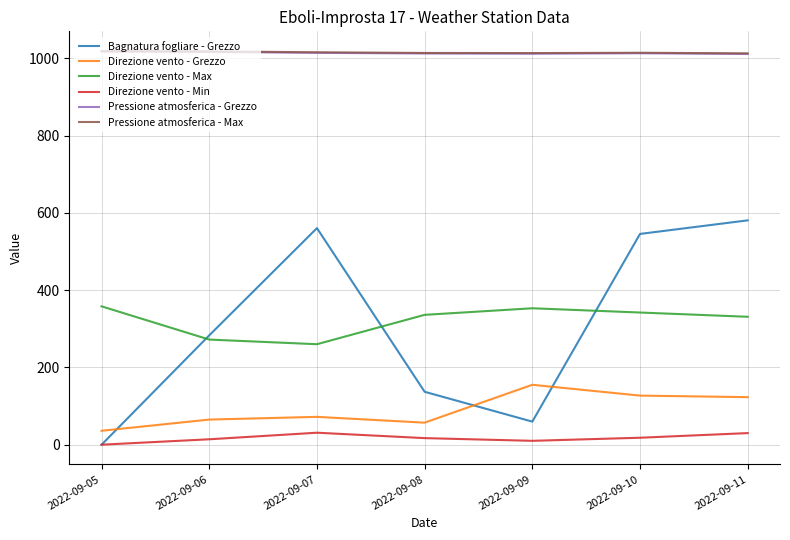

The value of Pressione atmosferica - Grezzo at 2022-09-08 is 1012.3. True or false?

True